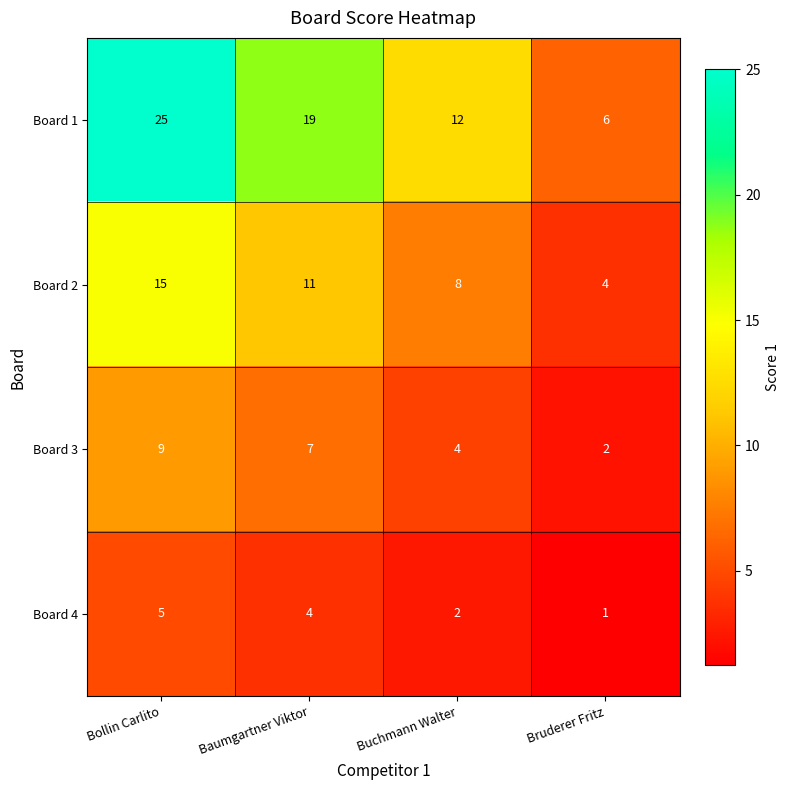

At which category is the sum across all series the highest?

Bollin Carlito